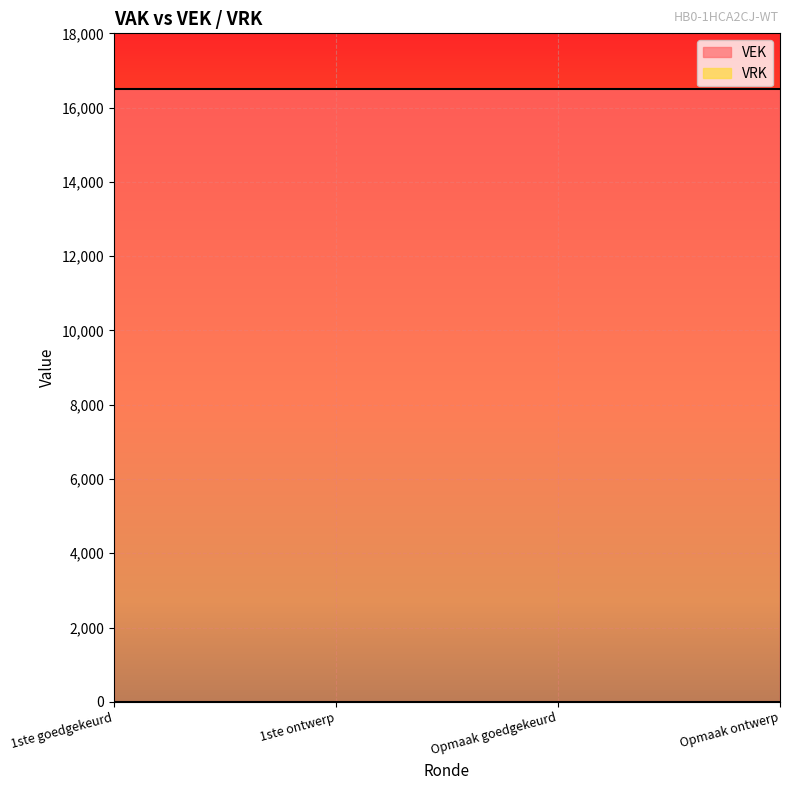

Is it true that VEK equals 5861 at Opmaak ontwerp?

False